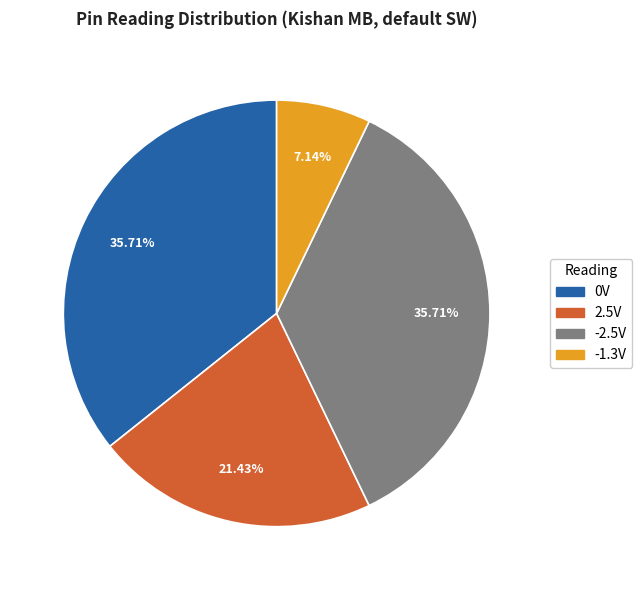

Count the number of slices in the pie.

4